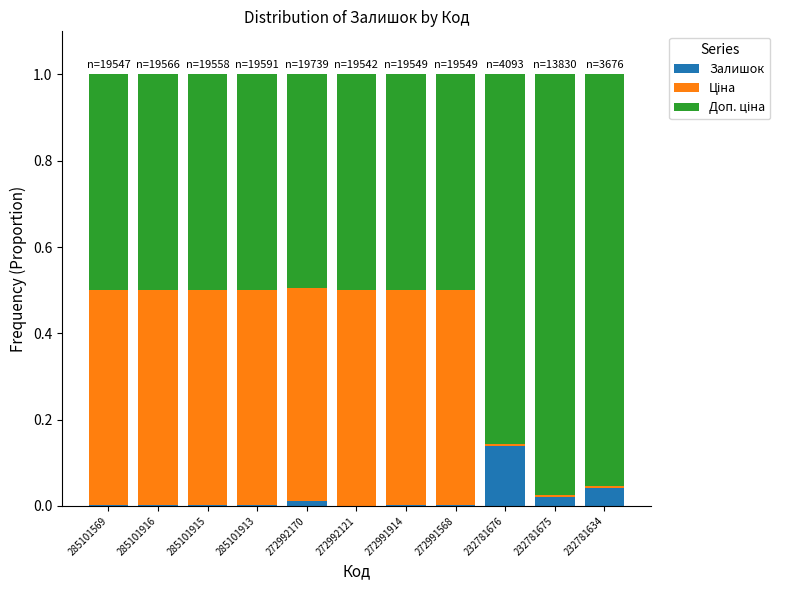

Which category has the highest value in the Залишок series?

232781676